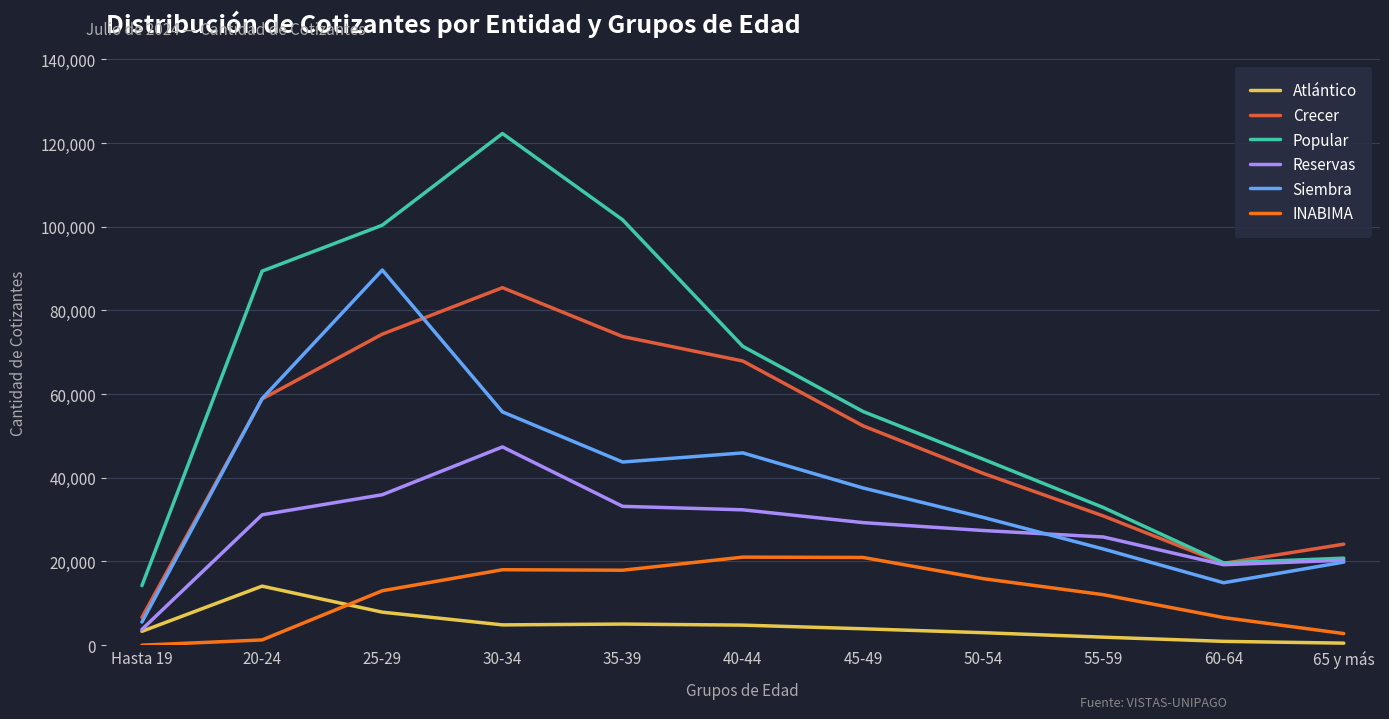

What are all the series names shown in the legend?

Atlántico, Crecer, Popular, Reservas, Siembra, INABIMA